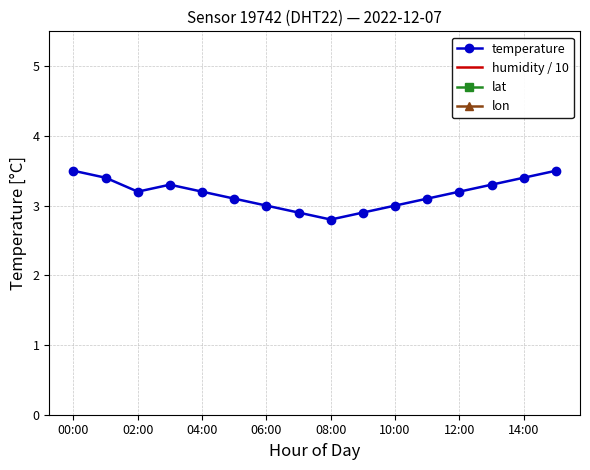

Which series has the largest total across all categories?

lat